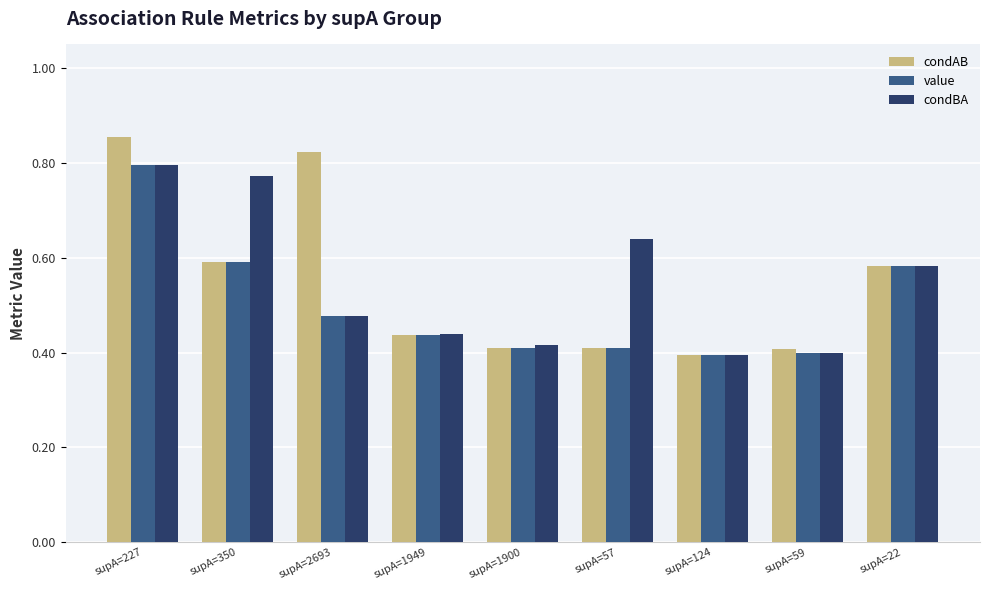

What is the sum of all condBA values?

4.9